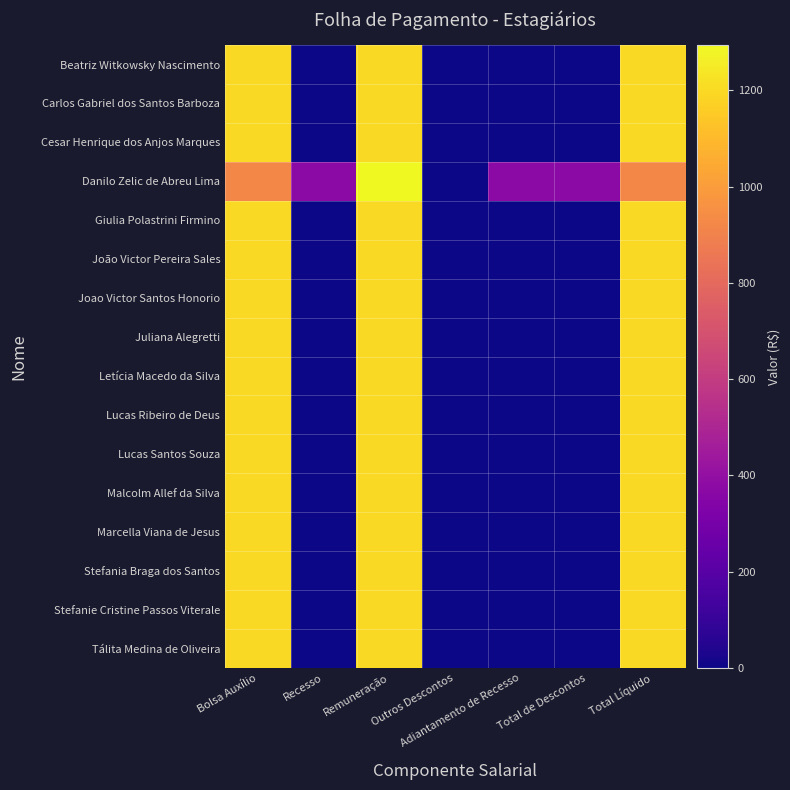

Reading left to right, what are all the values shown in this chart?

Beatriz Witkowsky Nascimento: Bolsa Auxílio=1200.5	Recesso=0.0	Remuneração=1200.5	Outros Descontos=0.0	Adiantamento de Recesso=0.0	Total de Descontos=0.0	Total Líquido=1200.5
Carlos Gabriel dos Santos Barboza: Bolsa Auxílio=1200.5	Recesso=0.0	Remuneração=1200.5	Outros Descontos=0.0	Adiantamento de Recesso=0.0	Total de Descontos=0.0	Total Líquido=1200.5
Cesar Henrique dos Anjos Marques: Bolsa Auxílio=1200.5	Recesso=0.0	Remuneração=1200.5	Outros Descontos=0.0	Adiantamento de Recesso=0.0	Total de Descontos=0.0	Total Líquido=1200.5
Danilo Zelic de Abreu Lima: Bolsa Auxílio=920.4	Recesso=373.5	Remuneração=1293.8	Outros Descontos=0.0	Adiantamento de Recesso=373.5	Total de Descontos=373.5	Total Líquido=920.4
Giulia Polastrini Firmino: Bolsa Auxílio=1200.5	Recesso=0.0	Remuneração=1200.5	Outros Descontos=0.0	Adiantamento de Recesso=0.0	Total de Descontos=0.0	Total Líquido=1200.5
João Victor Pereira Sales: Bolsa Auxílio=1200.5	Recesso=0.0	Remuneração=1200.5	Outros Descontos=0.0	Adiantamento de Recesso=0.0	Total de Descontos=0.0	Total Líquido=1200.5
Joao Victor Santos Honorio: Bolsa Auxílio=1200.5	Recesso=0.0	Remuneração=1200.5	Outros Descontos=0.0	Adiantamento de Recesso=0.0	Total de Descontos=0.0	Total Líquido=1200.5
Juliana Alegretti: Bolsa Auxílio=1200.5	Recesso=0.0	Remuneração=1200.5	Outros Descontos=0.0	Adiantamento de Recesso=0.0	Total de Descontos=0.0	Total Líquido=1200.5
Letícia Macedo da Silva: Bolsa Auxílio=1200.5	Recesso=0.0	Remuneração=1200.5	Outros Descontos=0.0	Adiantamento de Recesso=0.0	Total de Descontos=0.0	Total Líquido=1200.5
Lucas Ribeiro de Deus: Bolsa Auxílio=1200.5	Recesso=0.0	Remuneração=1200.5	Outros Descontos=0.0	Adiantamento de Recesso=0.0	Total de Descontos=0.0	Total Líquido=1200.5
Lucas Santos Souza: Bolsa Auxílio=1200.5	Recesso=0.0	Remuneração=1200.5	Outros Descontos=0.0	Adiantamento de Recesso=0.0	Total de Descontos=0.0	Total Líquido=1200.5
Malcolm Allef da Silva: Bolsa Auxílio=1200.5	Recesso=0.0	Remuneração=1200.5	Outros Descontos=0.0	Adiantamento de Recesso=0.0	Total de Descontos=0.0	Total Líquido=1200.5
Marcella Viana de Jesus: Bolsa Auxílio=1200.5	Recesso=0.0	Remuneração=1200.5	Outros Descontos=0.0	Adiantamento de Recesso=0.0	Total de Descontos=0.0	Total Líquido=1200.5
Stefania Braga dos Santos: Bolsa Auxílio=1200.5	Recesso=0.0	Remuneração=1200.5	Outros Descontos=0.0	Adiantamento de Recesso=0.0	Total de Descontos=0.0	Total Líquido=1200.5
Stefanie Cristine Passos Viterale: Bolsa Auxílio=1200.5	Recesso=0.0	Remuneração=1200.5	Outros Descontos=0.0	Adiantamento de Recesso=0.0	Total de Descontos=0.0	Total Líquido=1200.5
Tálita Medina de Oliveira: Bolsa Auxílio=1200.5	Recesso=0.0	Remuneração=1200.5	Outros Descontos=0.0	Adiantamento de Recesso=0.0	Total de Descontos=0.0	Total Líquido=1200.5